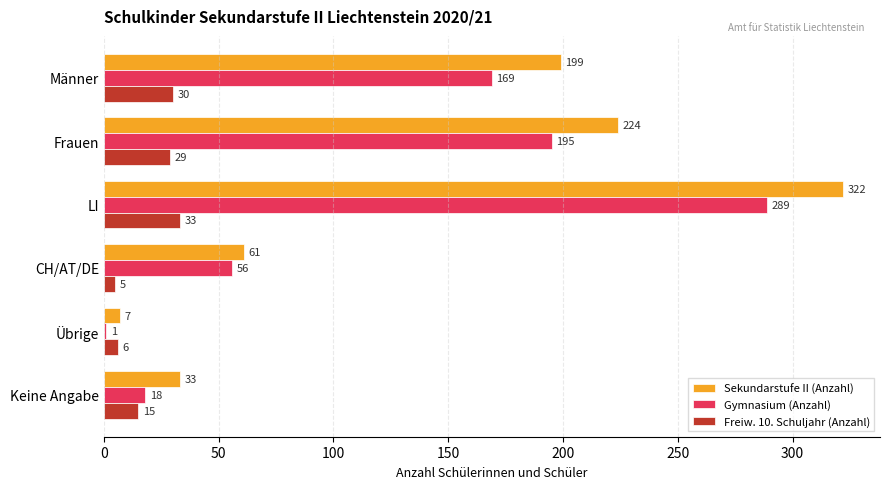

Is it true that Gymnasium (Anzahl) equals 1 at Übrige?

True